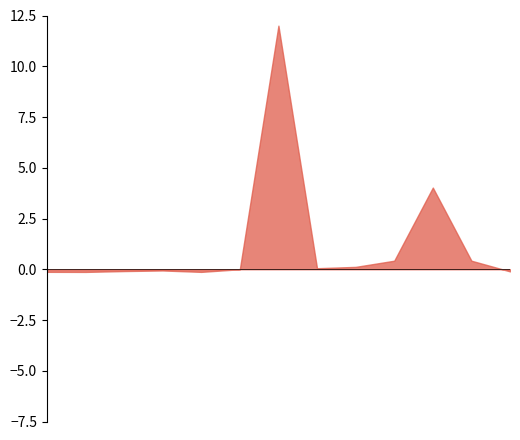

True or false: there are more than 0 points higher than both neighbors.

True